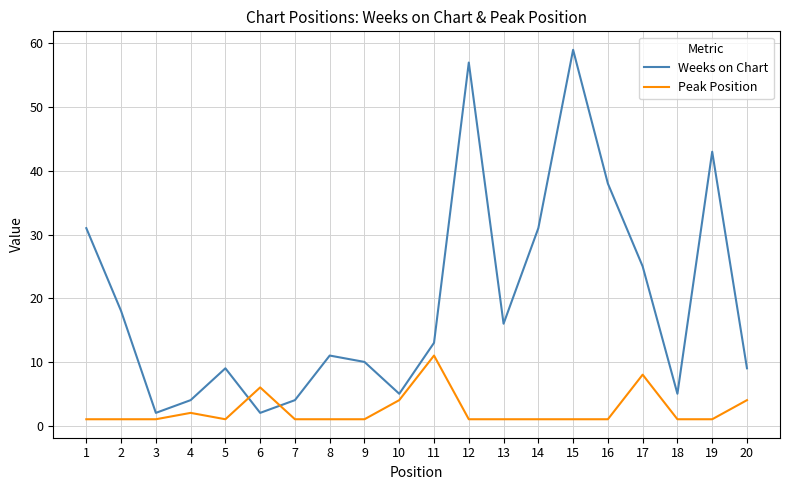

List the series in order of their peak value, lowest first.

Peak Position, Weeks on Chart